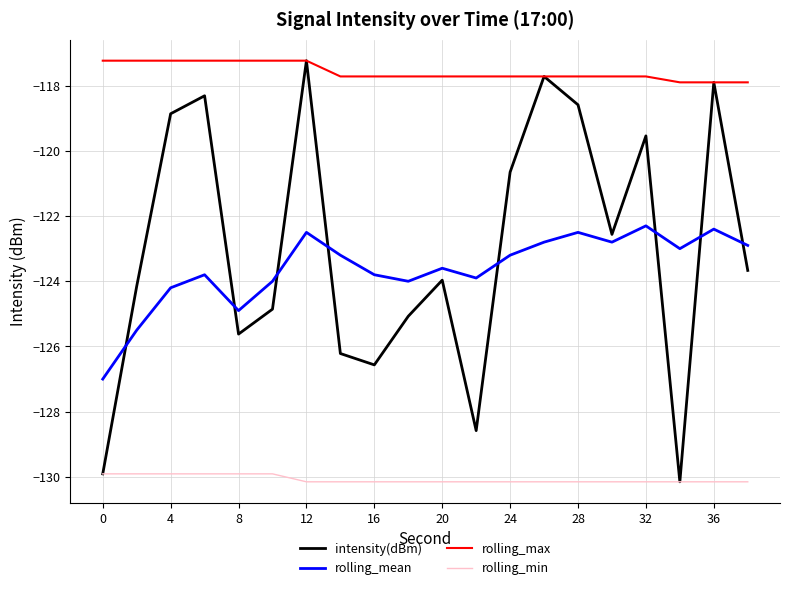

True or false: rolling_max and rolling_min cross at least once.

False